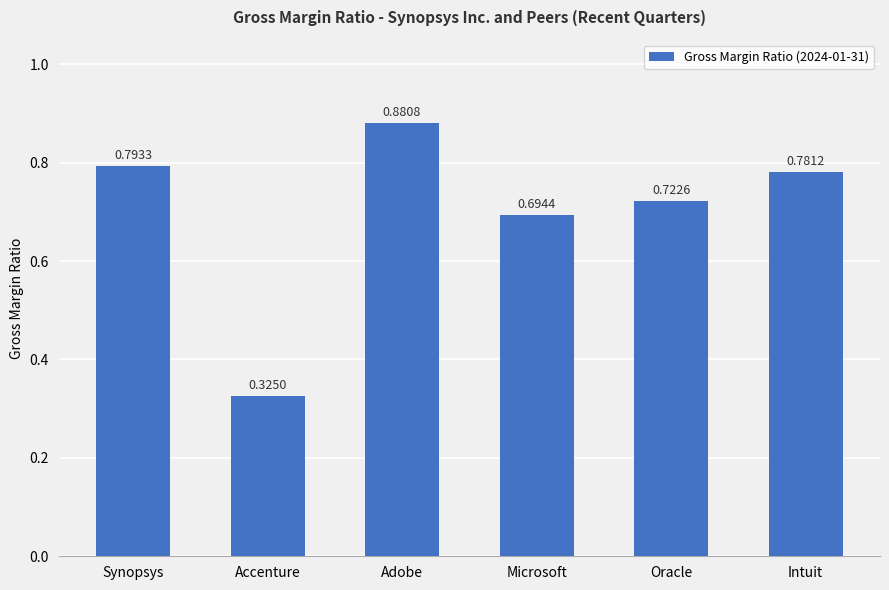

At which label is the value closest to 0?

Accenture